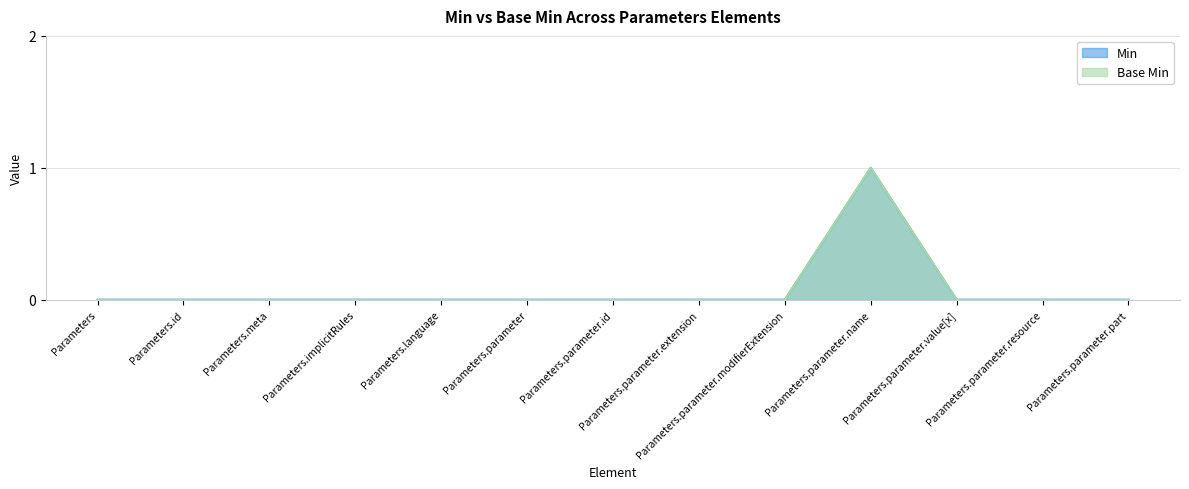

What is the difference between the maximum and minimum values in the Base Min series?

1